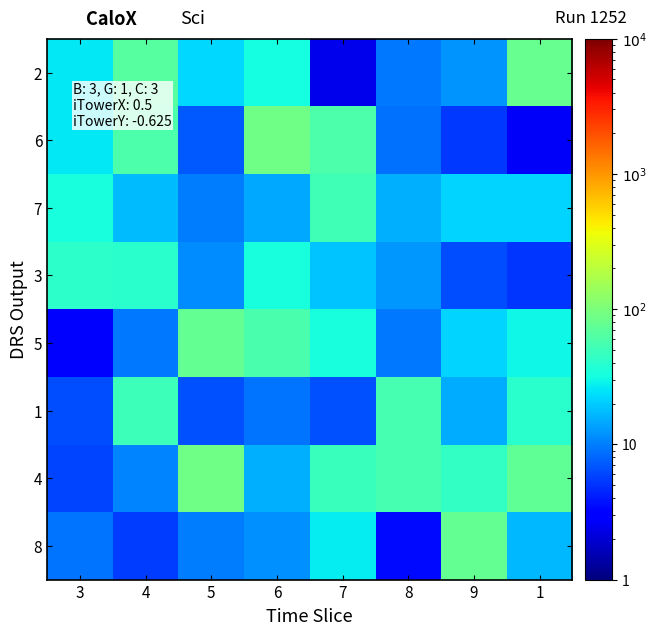

What is the total value across all series at 4?

258.2